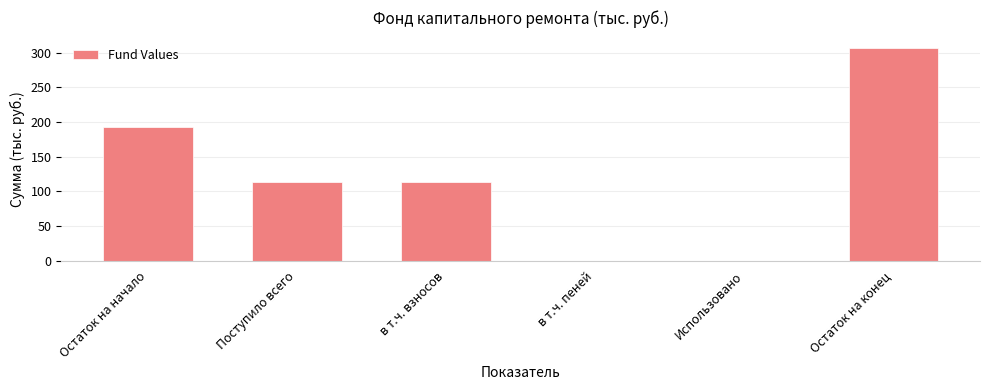

Reading left to right, extract all data points from this chart.

Остаток на начало=193.0	Поступило всего=113.7	в т.ч. взносов=113.7	в т.ч. пеней=0.0	Использовано=0.0	Остаток на конец=306.6